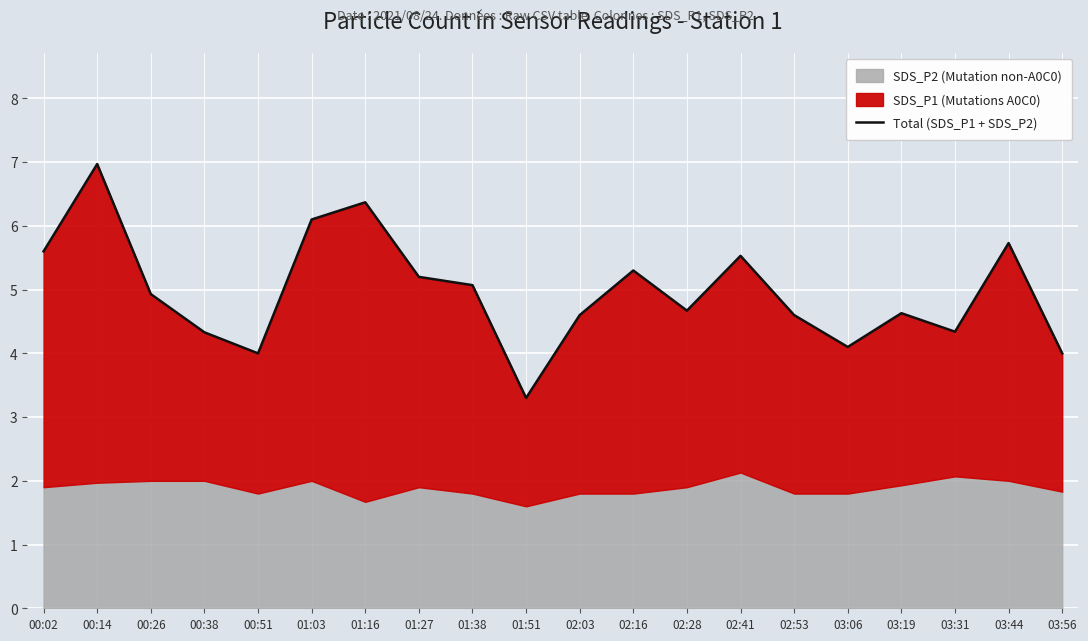

What is the label of the 13th point from the left?

02:28